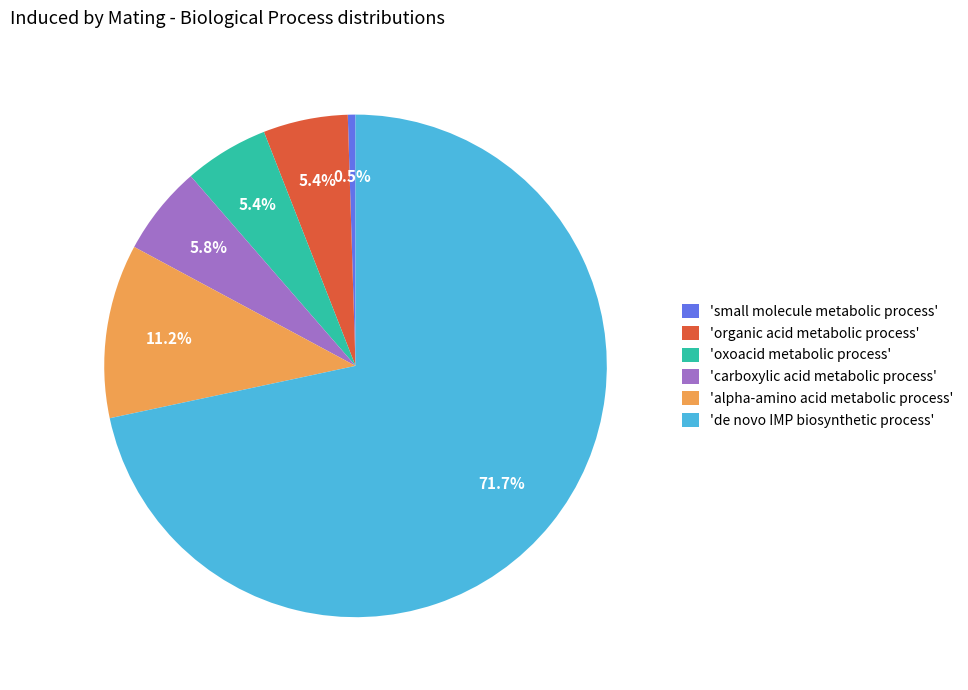

Which has a higher value, 'de novo IMP biosynthetic process' or 'oxoacid metabolic process'?

'de novo IMP biosynthetic process'